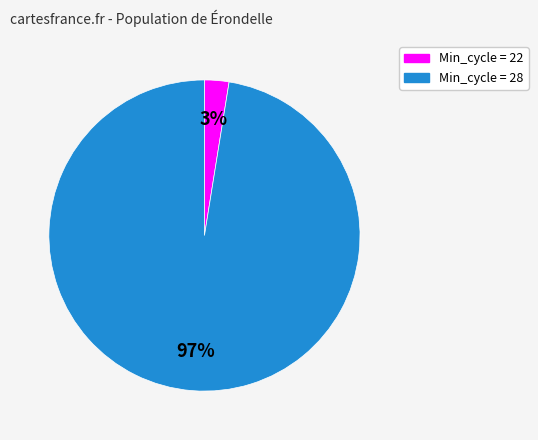

Is there a majority slice in this chart?

Yes